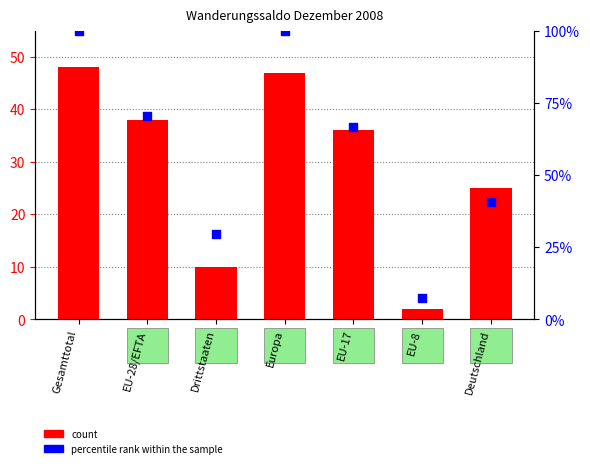

Is the value of percentile rank within the sample at EU-8 greater than the value of count at Gesamttotal?

No